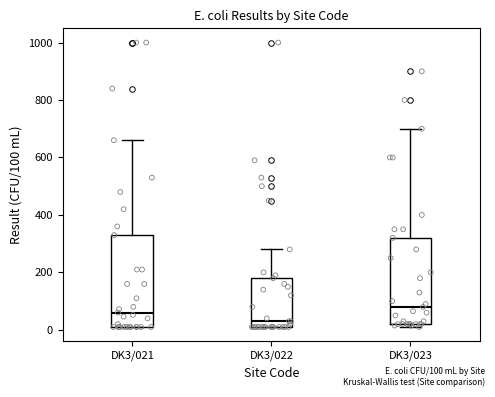

Reading left to right, read every box against the y-axis: the position of its median line, the range the box covers, and the ends of its whiskers. The values are not printed on the chart, so give them approximately, as read against the axis.

DK3/021: median 60, box 20 to 340, whiskers 20 to 660
DK3/022: median 40, box 20 to 180, whiskers 20 to 280
DK3/023: median 80, box 20 to 320, whiskers 20 (just below the box's lower edge) to 700